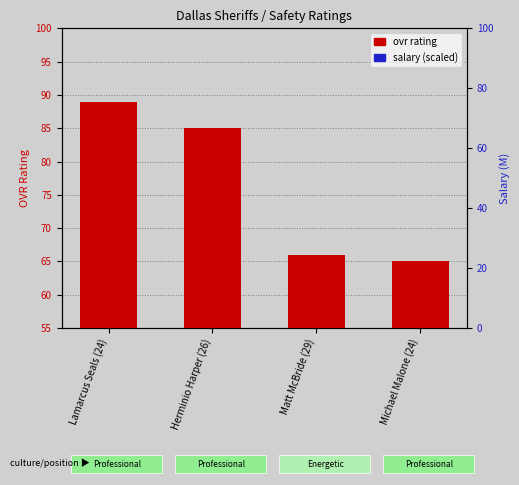

Between Herminio Harper (26) and Matt McBride (29), which is larger?

Herminio Harper (26)